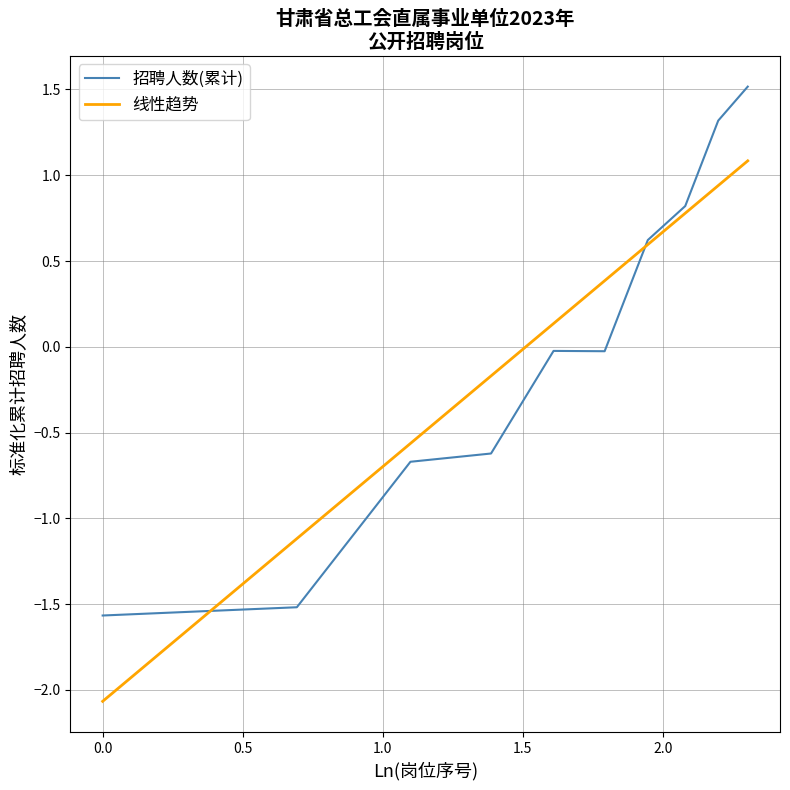

List the series in order of their peak value, lowest first.

线性趋势, 招聘人数(累计)